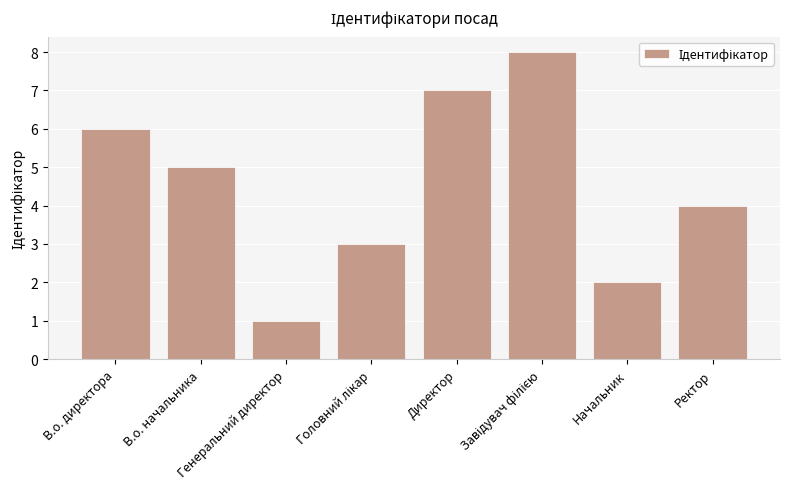

What is the value of the 8th bar from the left?

4